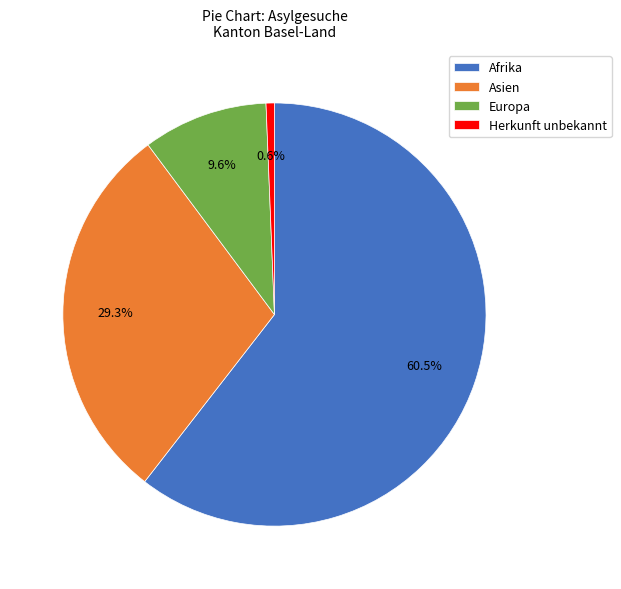

Does any single category account for the majority?

Yes